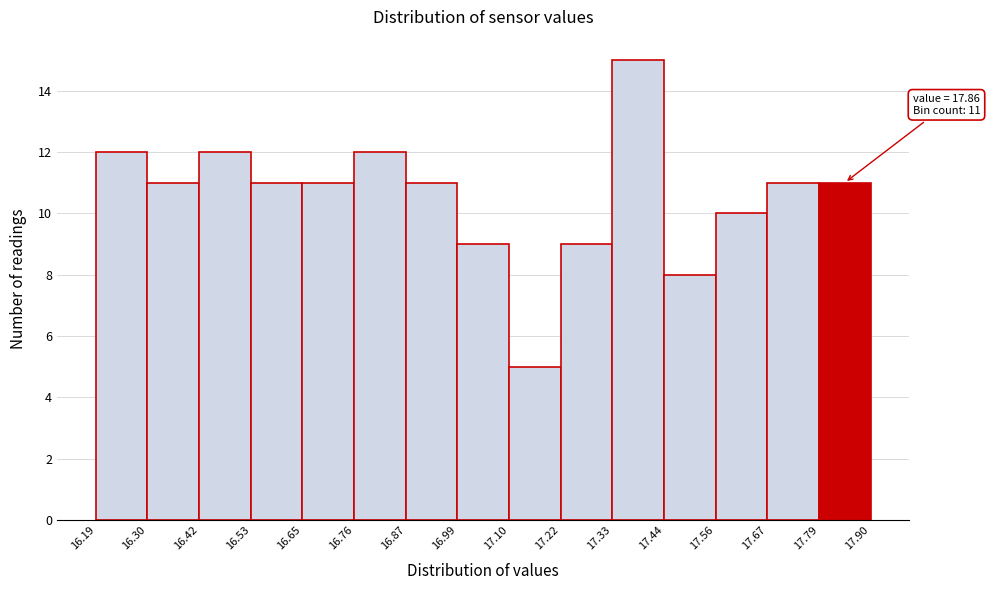

Which range on the x-axis has the tallest bar?

17.33 to 17.44